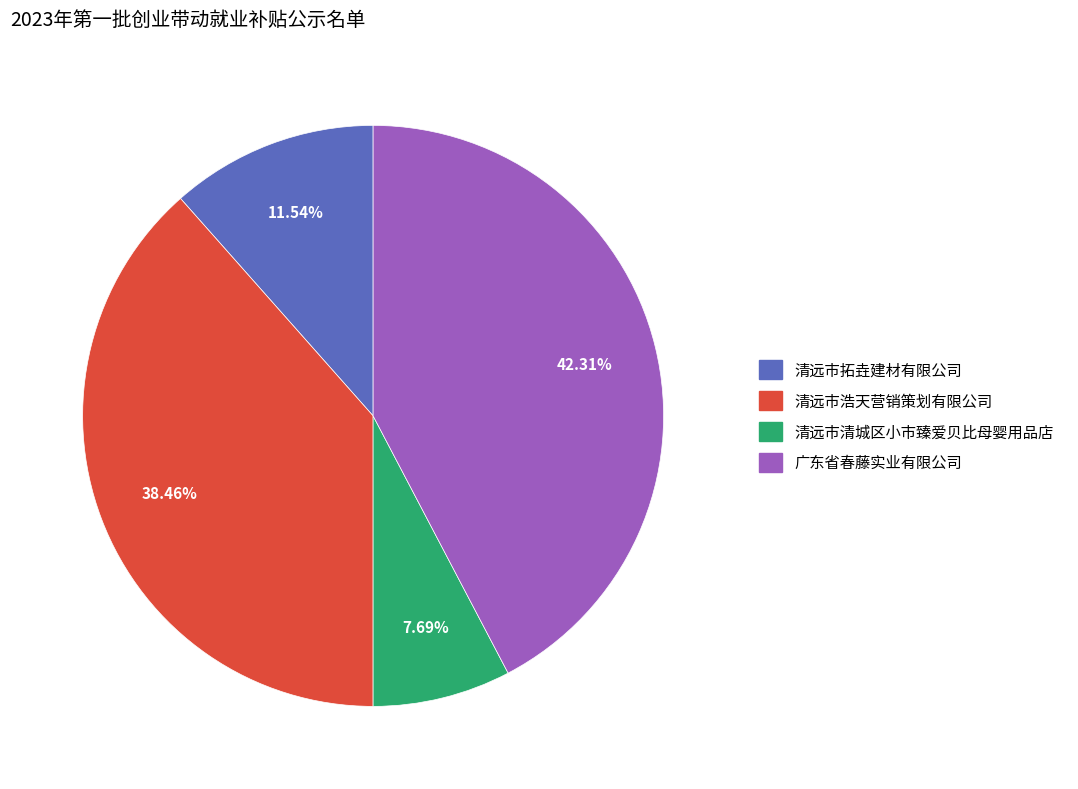

Approximately how many times larger is the value at 清远市浩天营销策划有限公司 compared to 广东省春藤实业有限公司?

0.9